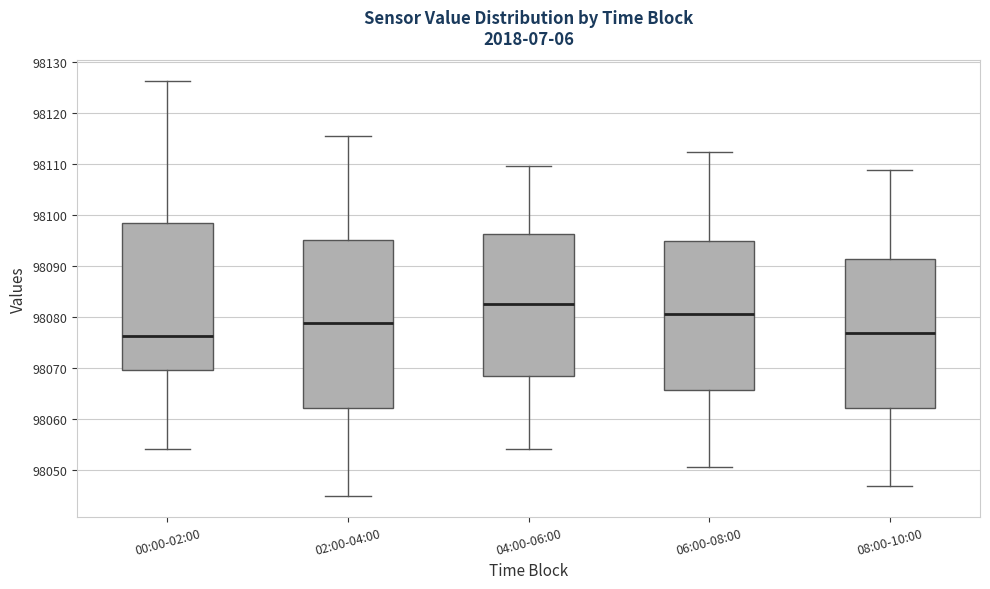

Reading left to right, transcribe this box plot: for each box, give where its median line is, the range the box spans, and where its two whiskers end, as read against the y-axis. The values are not printed on the chart, so give them approximately, as read against the axis.

00:00-02:00: median 98076, box 98070 to 98099, whiskers 98054 to 98126
02:00-04:00: median 98079, box 98062 to 98095, whiskers 98045 to 98115
04:00-06:00: median 98083, box 98069 to 98096, whiskers 98054 to 98110
06:00-08:00: median 98081, box 98066 to 98095, whiskers 98051 to 98112
08:00-10:00: median 98077, box 98062 to 98091, whiskers 98047 to 98109